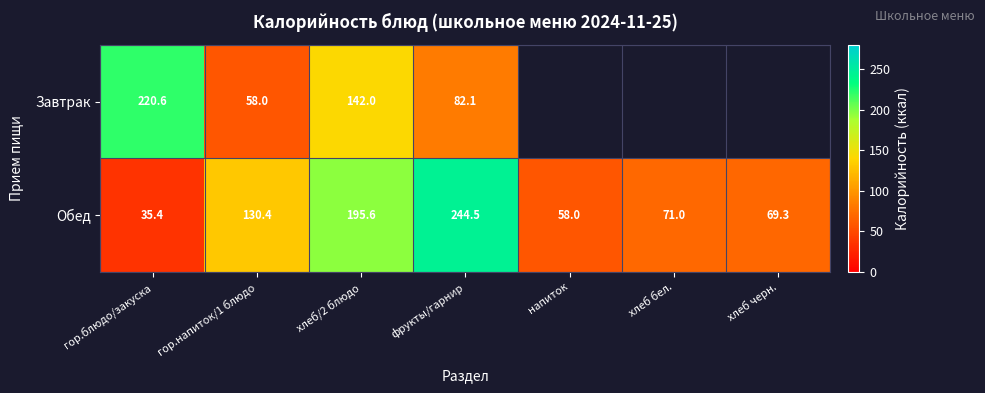

How many categories are shown in the chart?

7